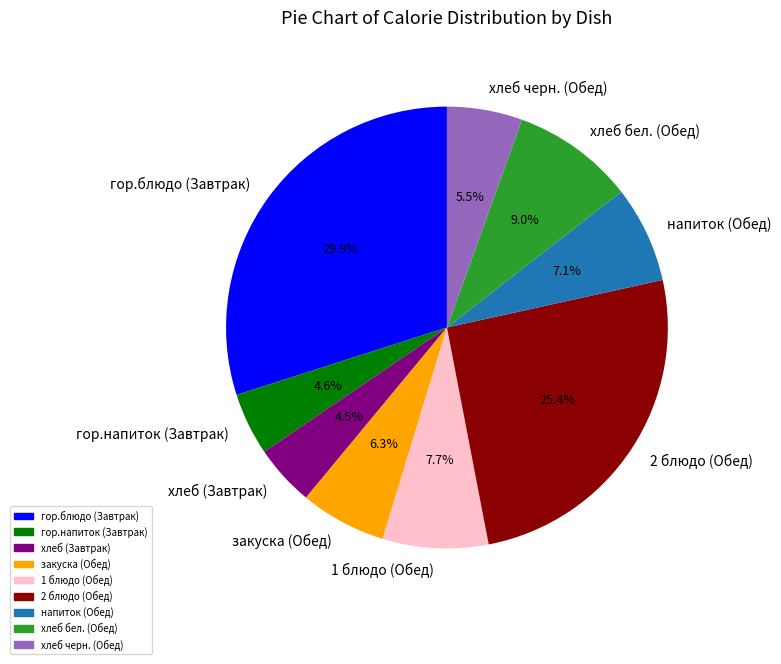

Approximately how many times larger is the value at напиток (Обед) compared to хлеб черн. (Обед)?

1.3